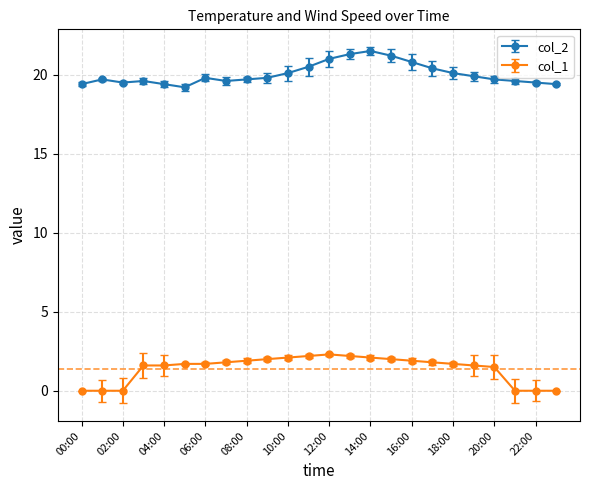

What is the value of the col_1 point at the 6th from the left?

1.7